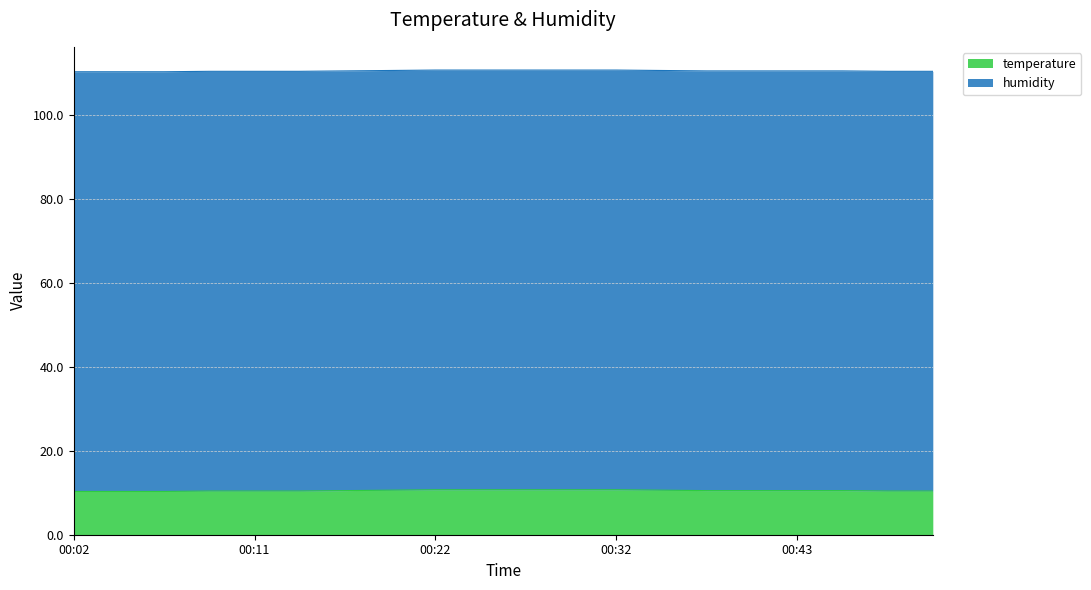

What is the minimum value for temperature?

10.3